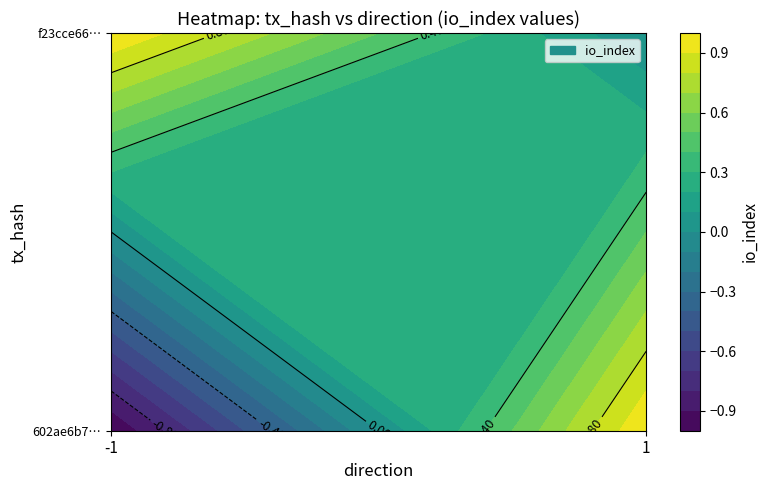

At which label is f23cce66eb5ddd36c7e9c1f0c589ac58b26aa86 closest to 0?

1